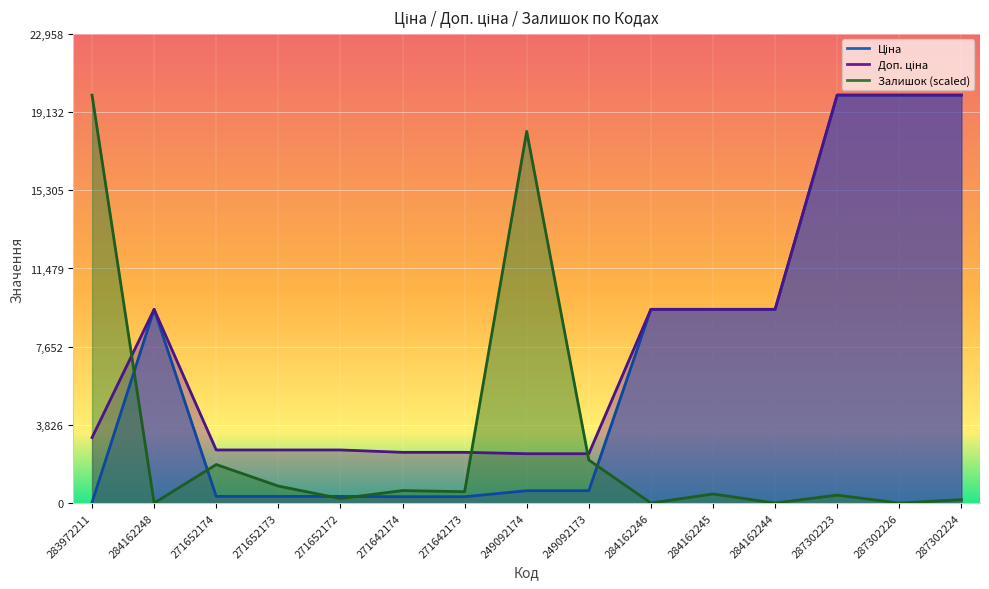

List the series in order of their peak value, lowest first.

Ціна, Доп. ціна, Залишок